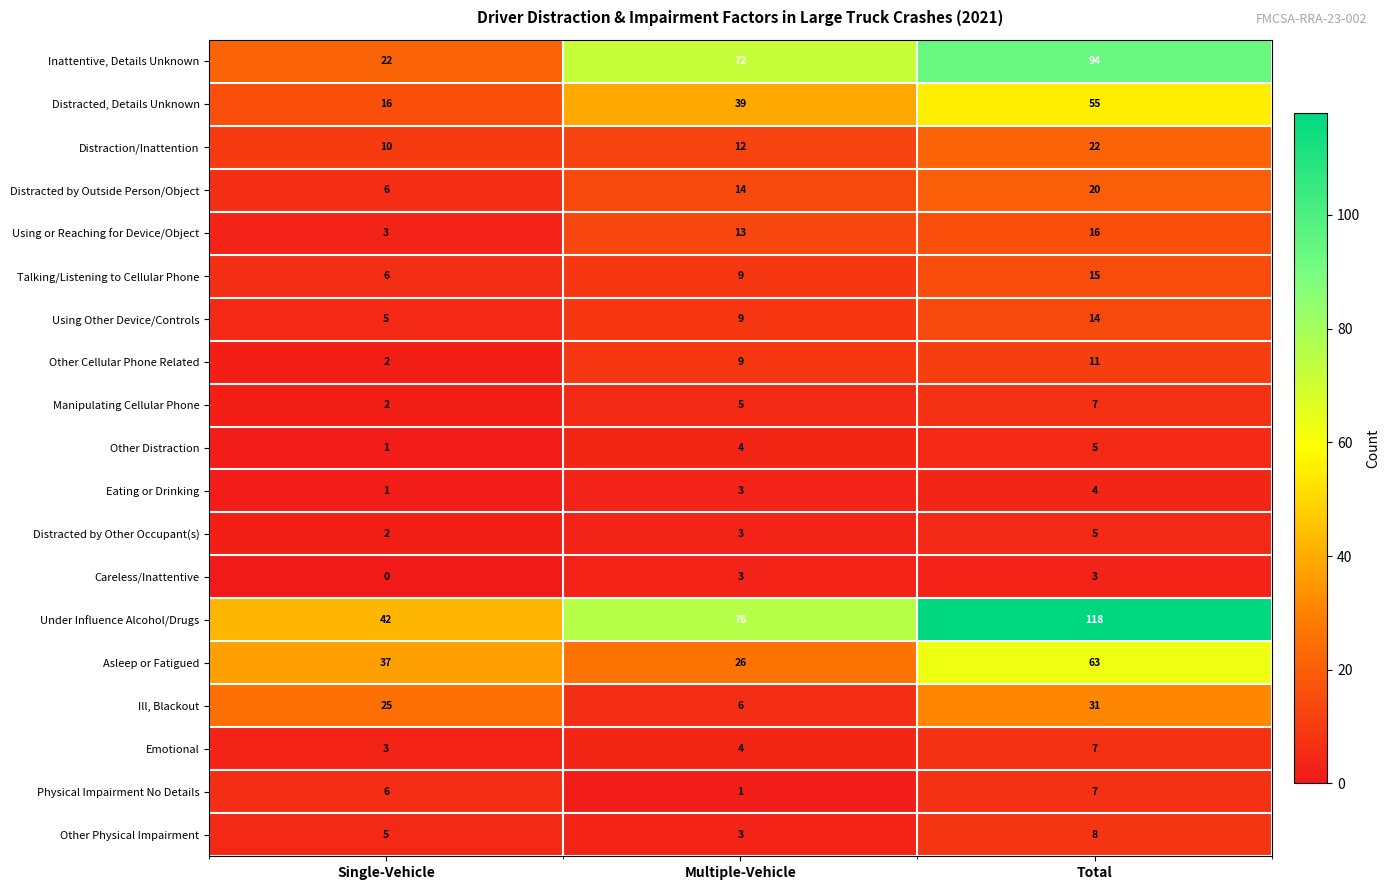

Which label corresponds to the smallest value in the chart?

Single-Vehicle